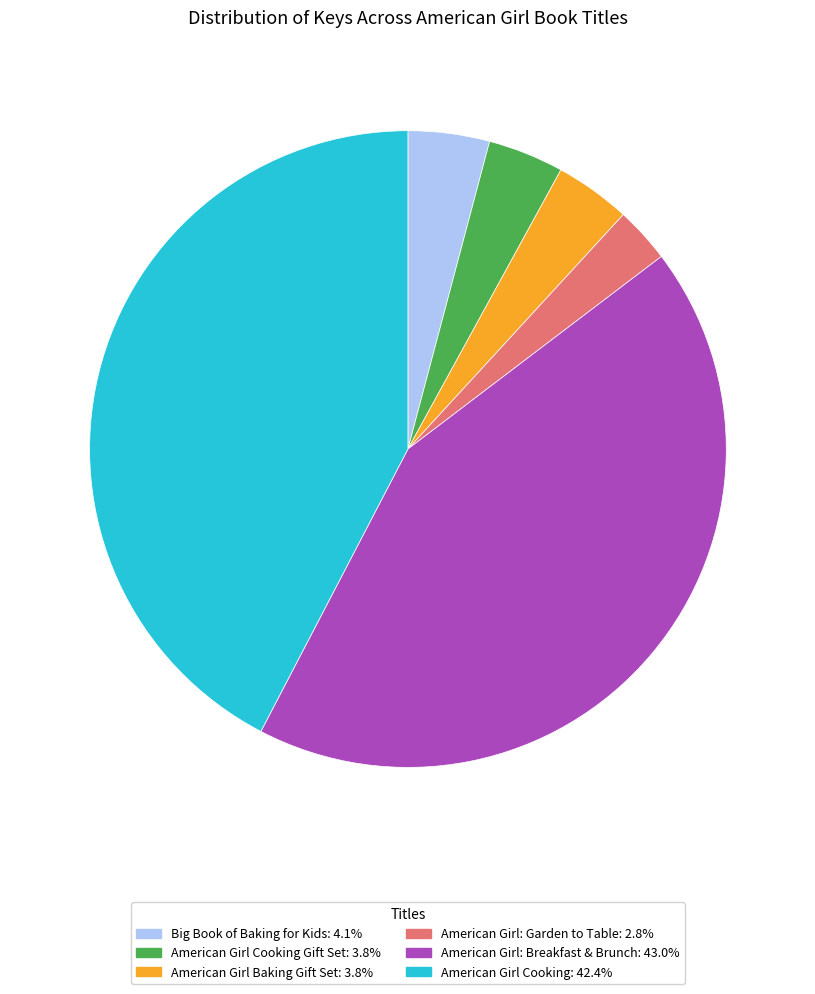

Is the sum of Big Book of Baking for Kids: 4.1% and American Girl Cooking Gift Set: 3.8% greater than half?

No